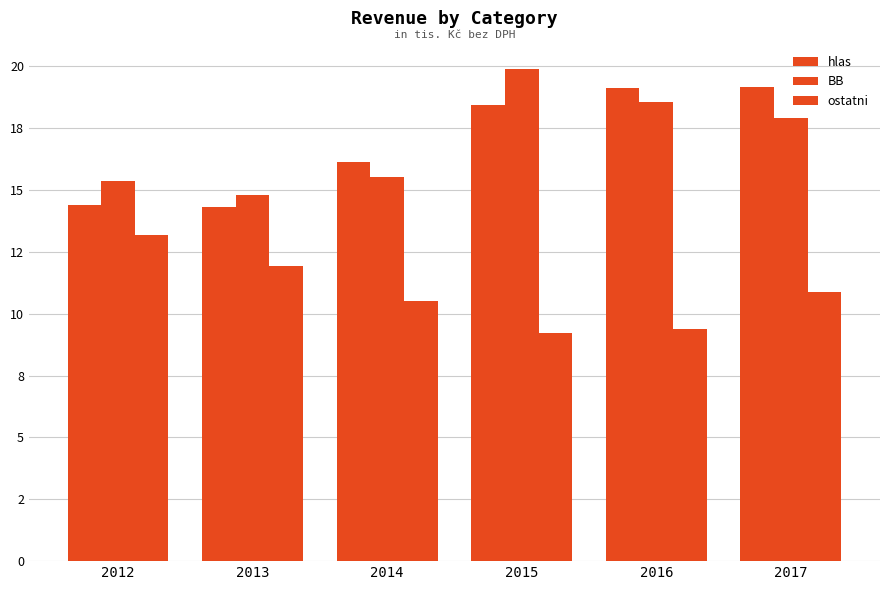

At which category is the sum across all series the highest?

2017